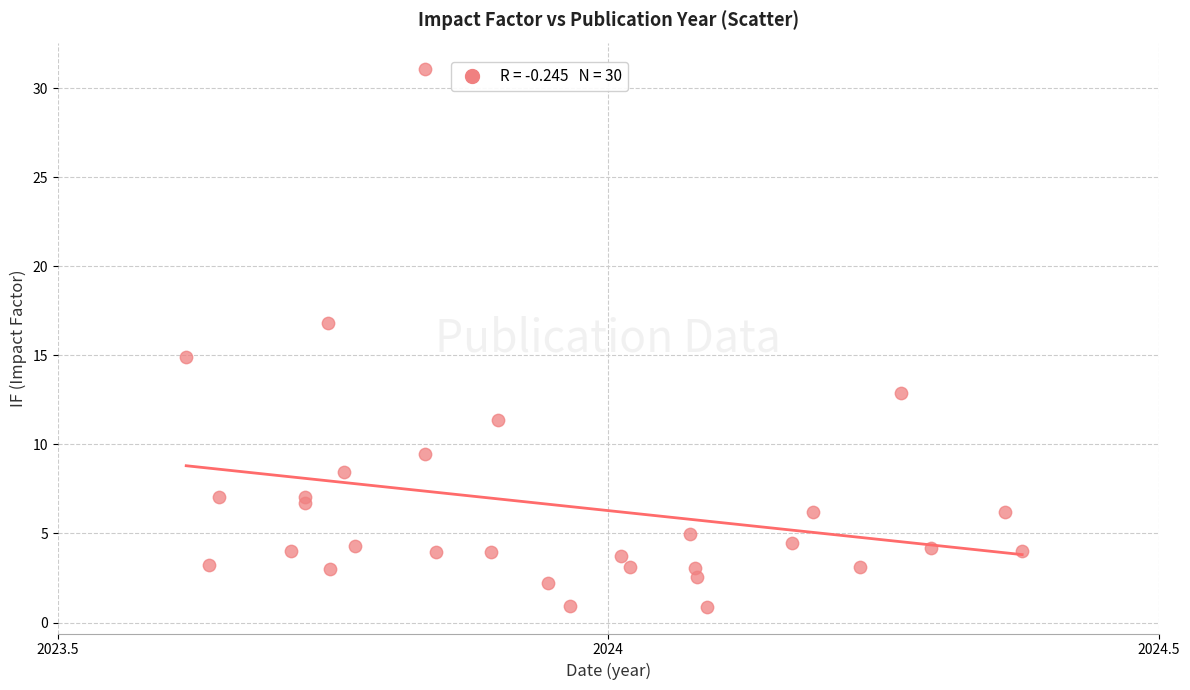

What is the range of X values (max minus min)?

0.8